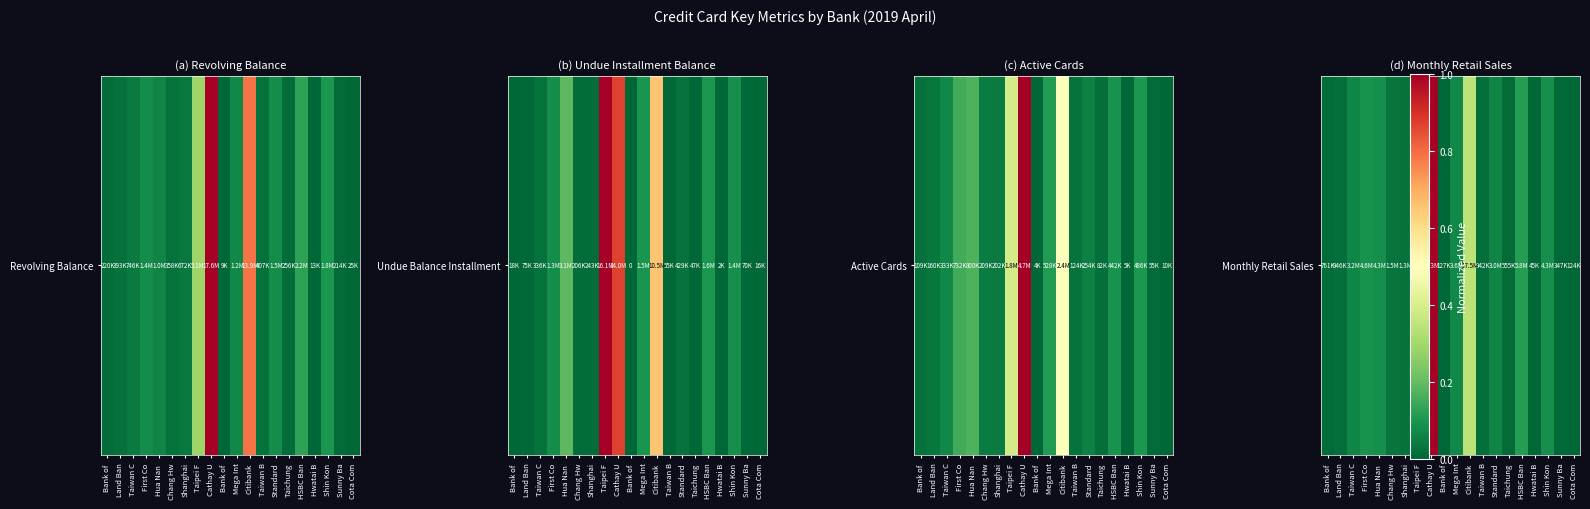

Where is the data nearest to the value 0?

Hwatai B